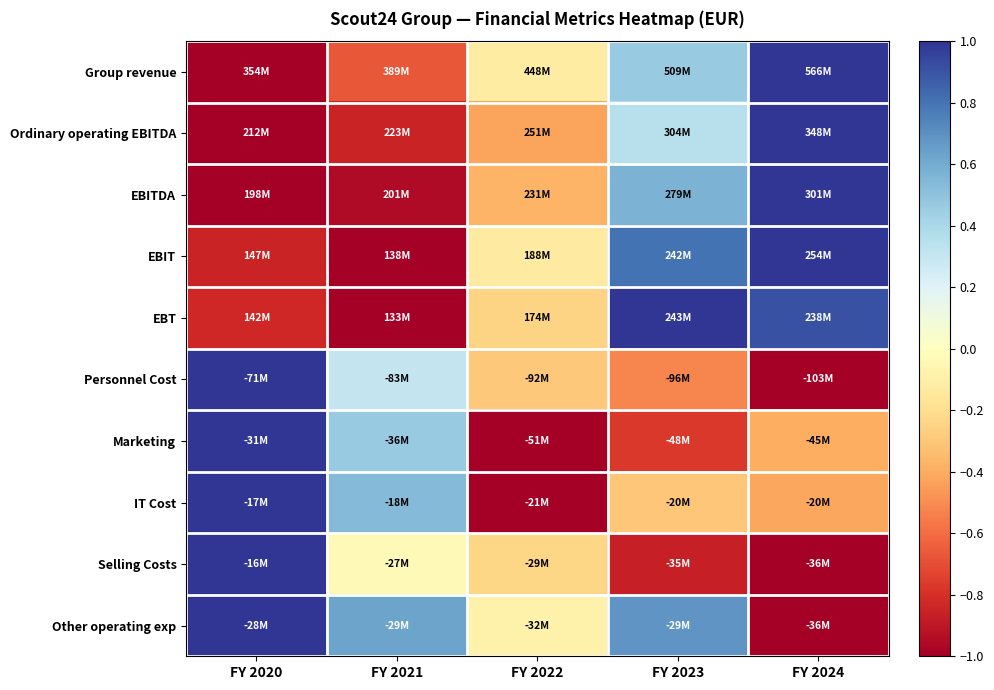

Which has a higher value, FY 2021 or FY 2023?

FY 2023